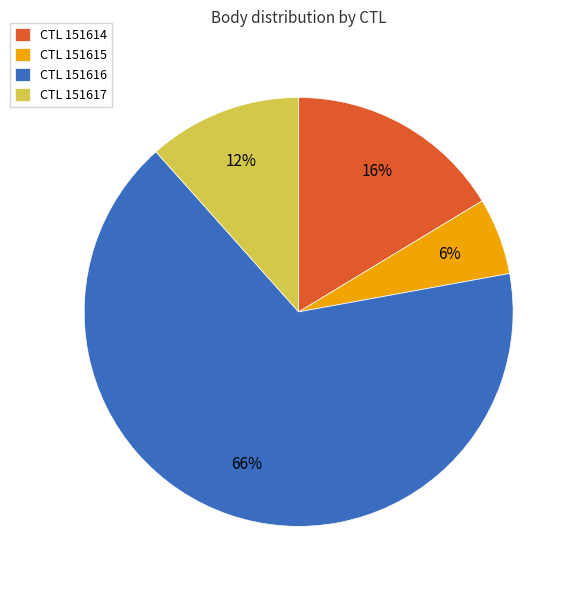

To the nearest percent, what is the average slice percentage?

25%